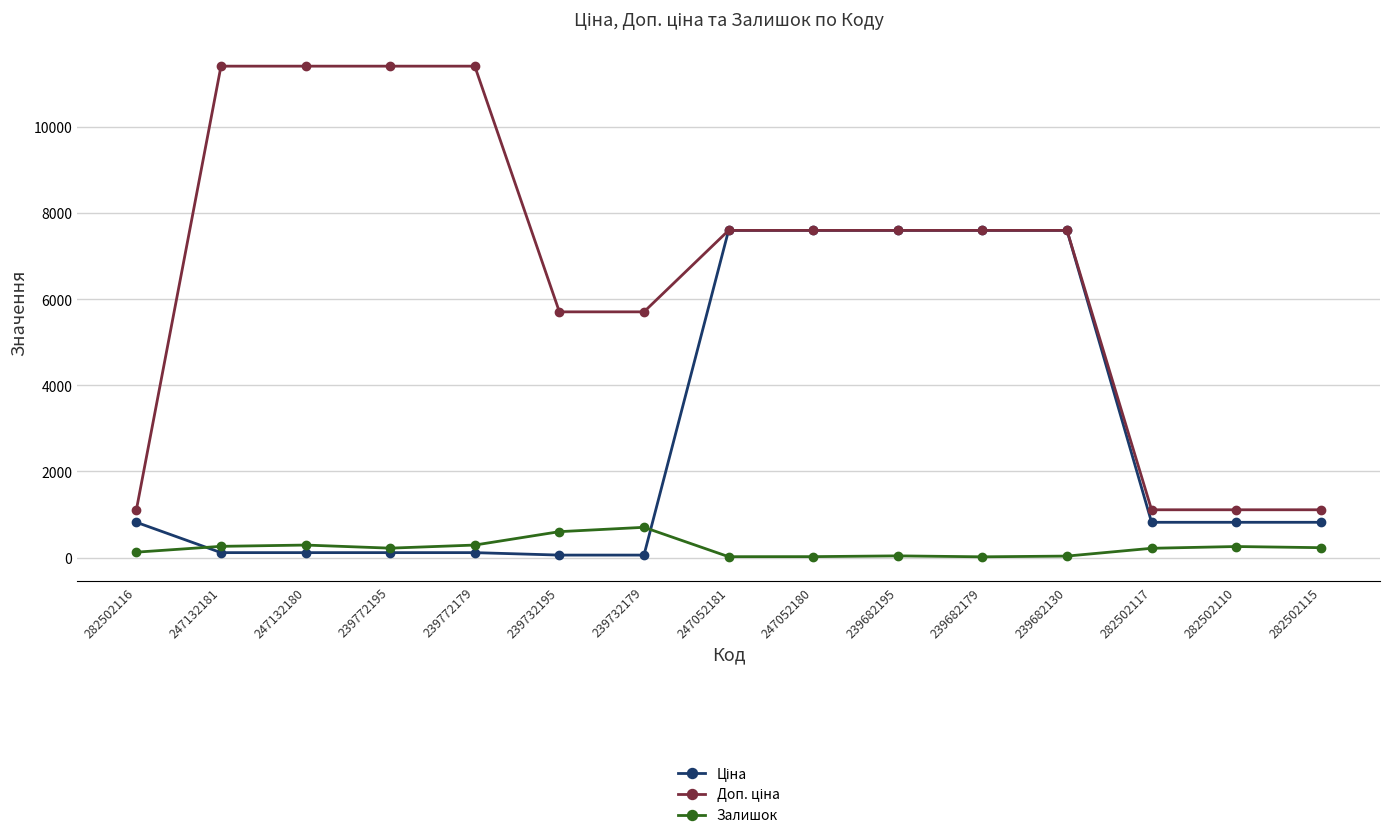

What is the highest value of the Залишок series?

702.0